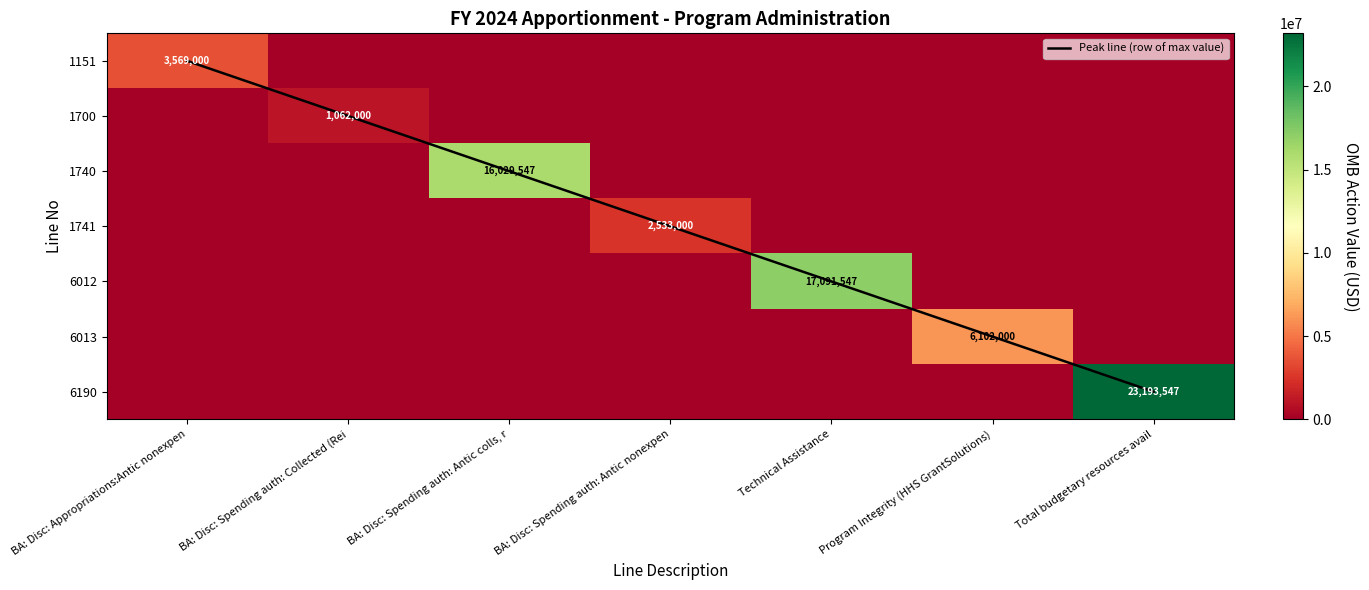

Is it true that 1741 equals 0 at BA: Disc: Spending auth: Antic colls, r?

True